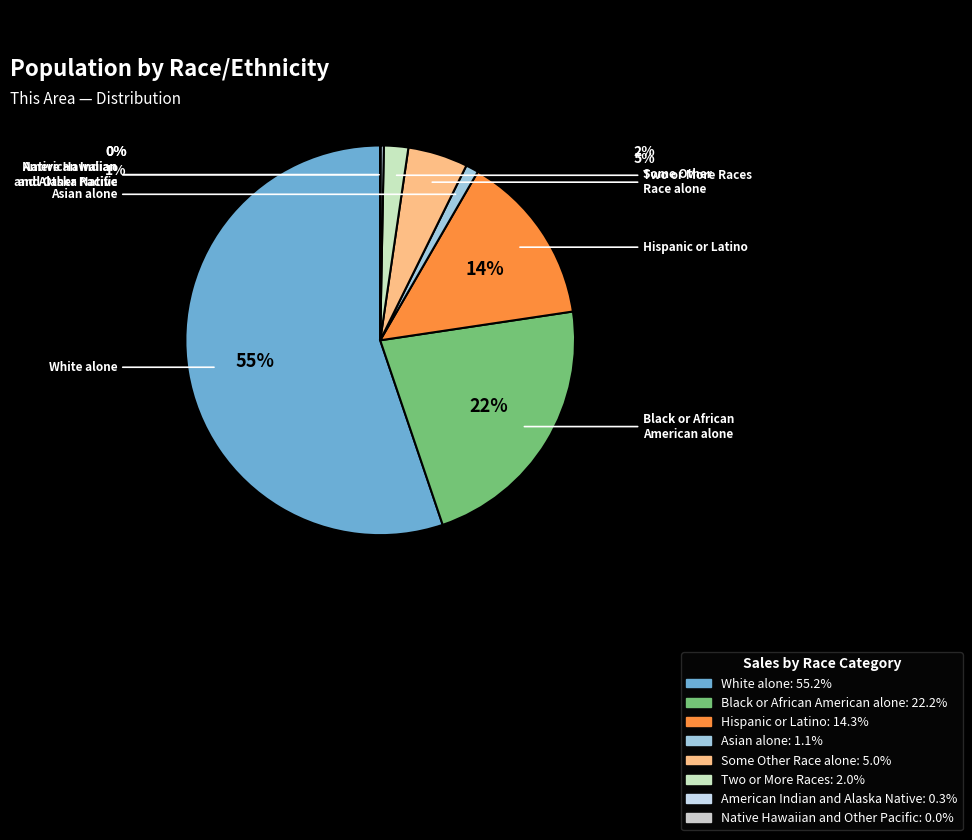

Does White alone account for over 50% of the chart?

Yes